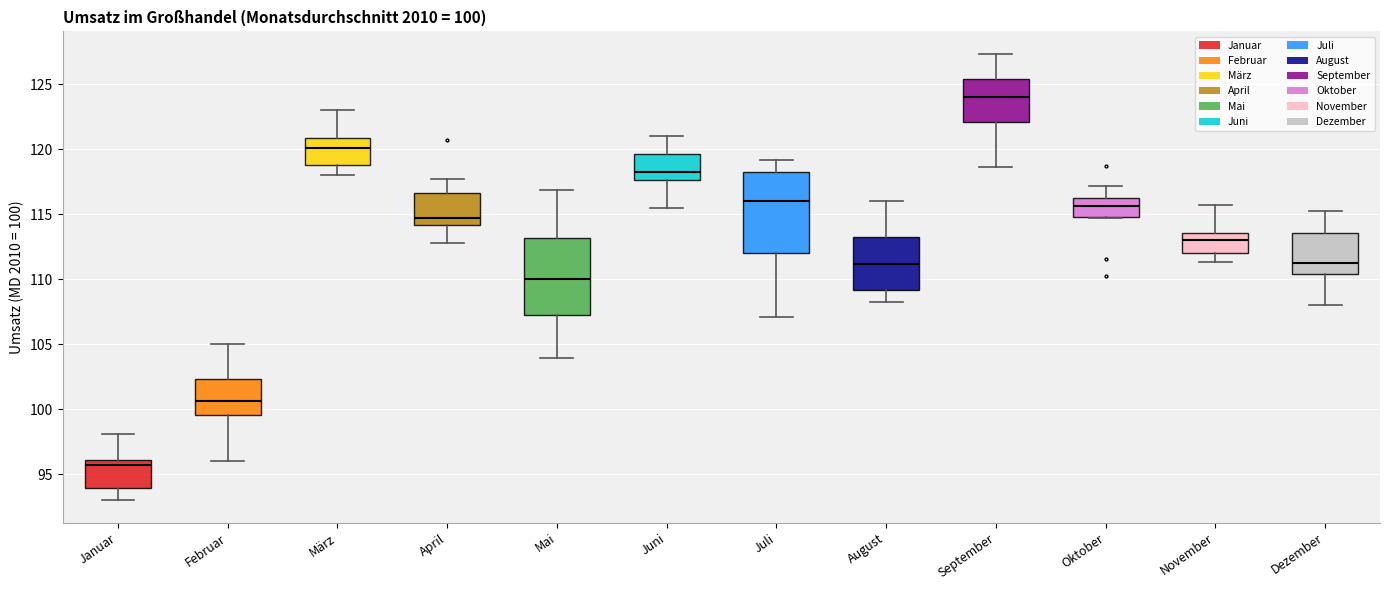

Which box has the highest median line?

September